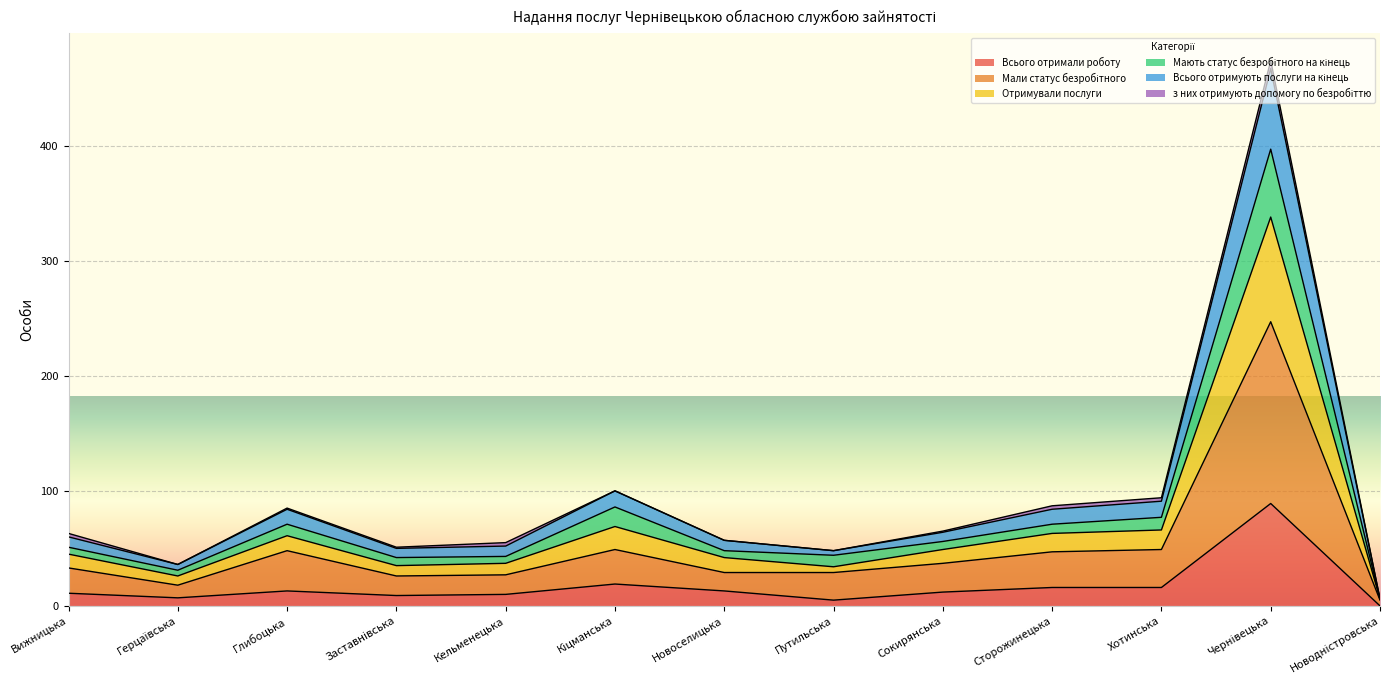

The value of Всього отримують послуги на кінець at Кельменецька is 72. True or false?

False